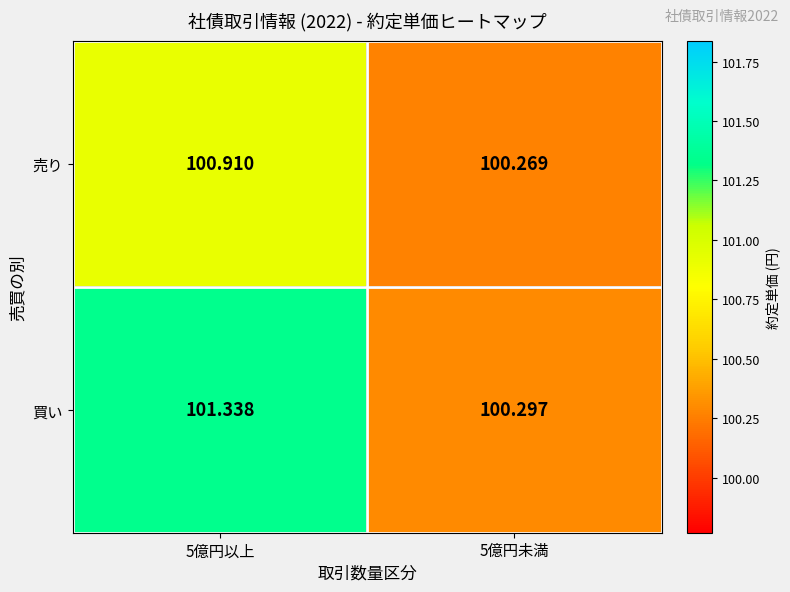

Which series has the largest total across all categories?

買い